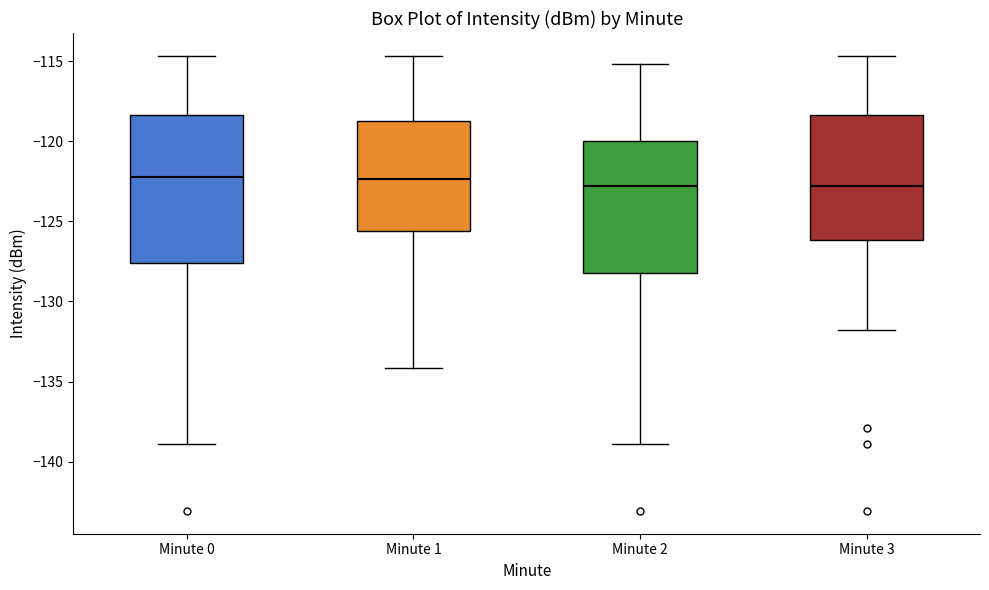

Reading left to right, read every box against the y-axis: the position of its median line, the range the box covers, and the ends of its whiskers. The values are not printed on the chart, so give them approximately, as read against the axis.

Minute 0: median -122.0, box -127.5 to -118.5, whiskers -139.0 to -114.5
Minute 1: median -122.5, box -125.5 to -118.5, whiskers -134.0 to -114.5
Minute 2: median -123.0, box -128.0 to -120.0, whiskers -139.0 to -115.0
Minute 3: median -123.0, box -126.0 to -118.5, whiskers -132.0 to -114.5